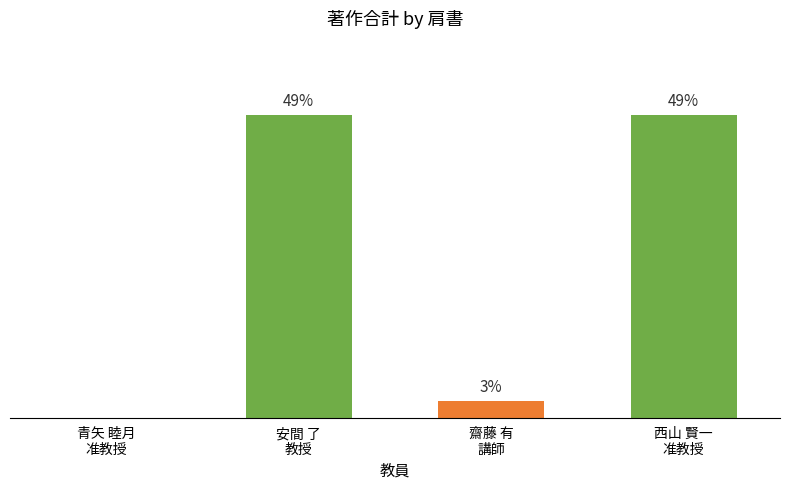

What position from the left is 齋藤 有
講師?

3